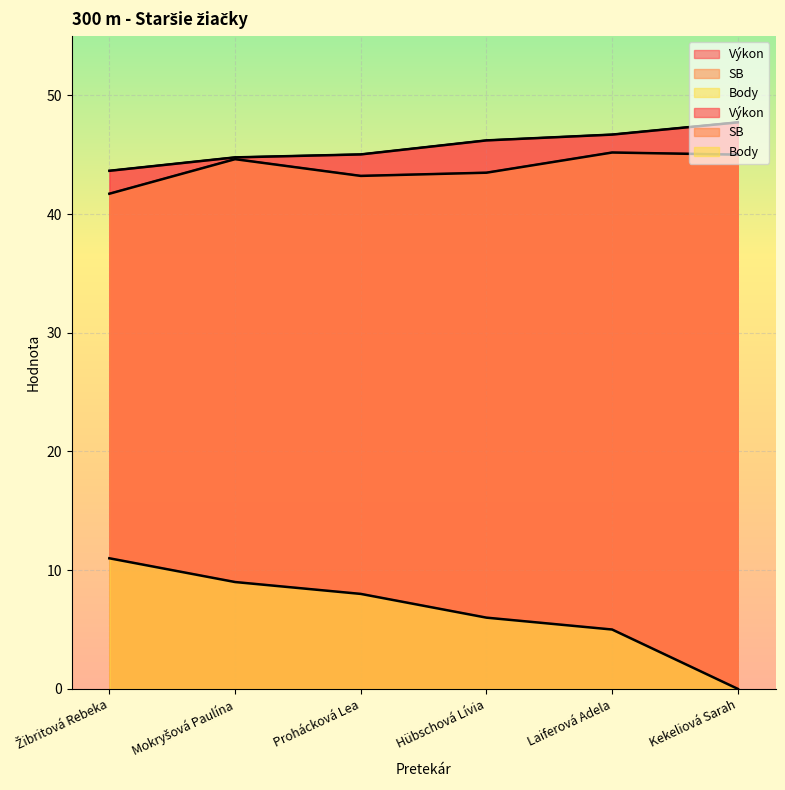

What is the difference between the second highest and second lowest values in the Výkon series?

1.9